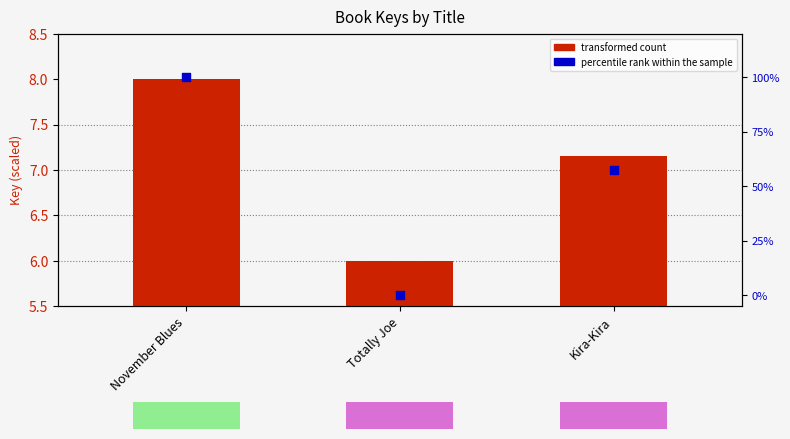

Which series contains the highest Y value?

percentile rank within the sample